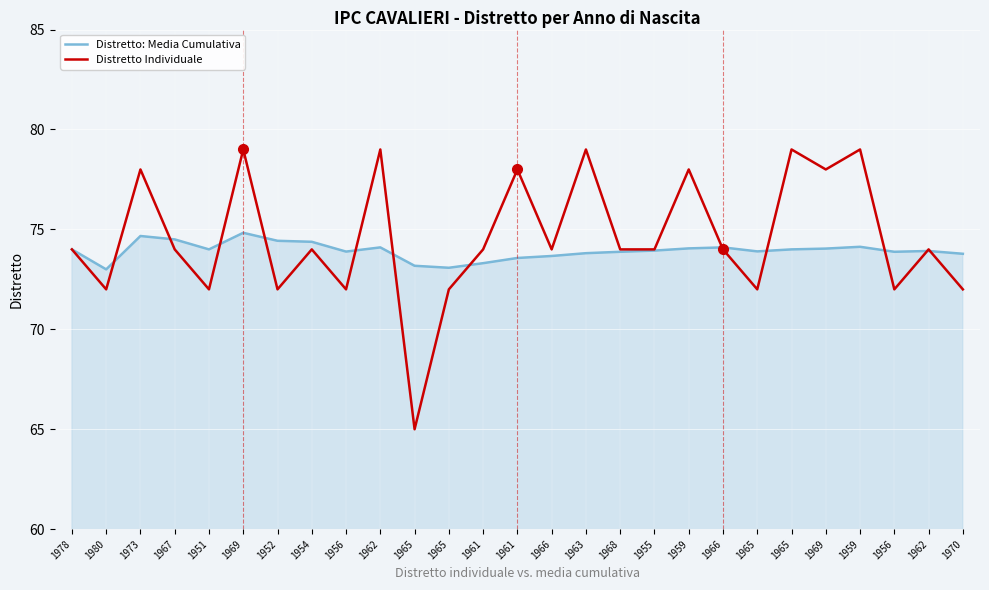

What are all the series names shown in the legend?

Distretto: Media Cumulativa, Distretto Individuale